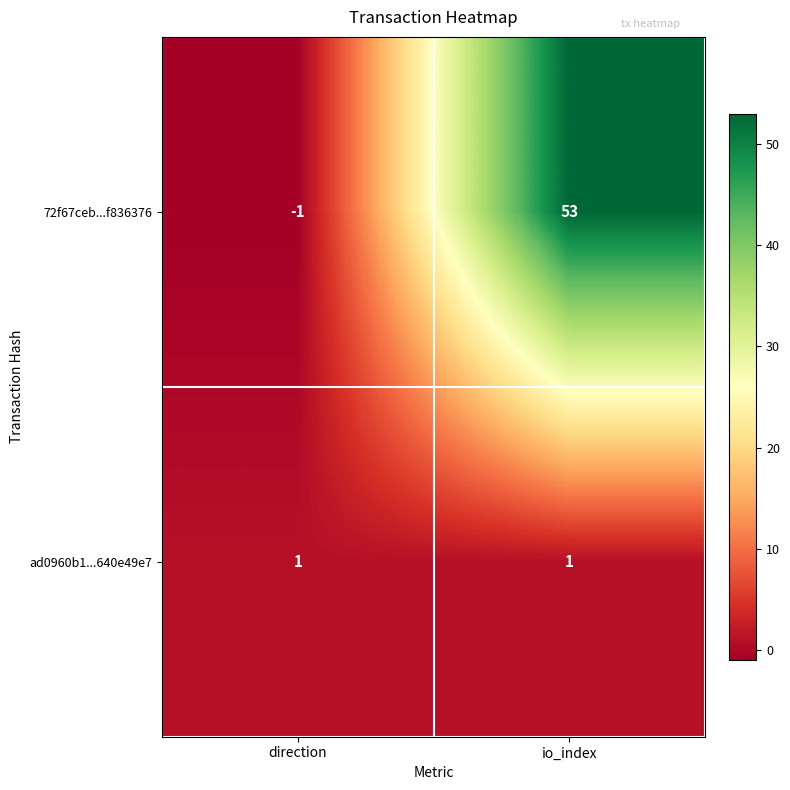

What is the difference between the highest and lowest values at direction?

2